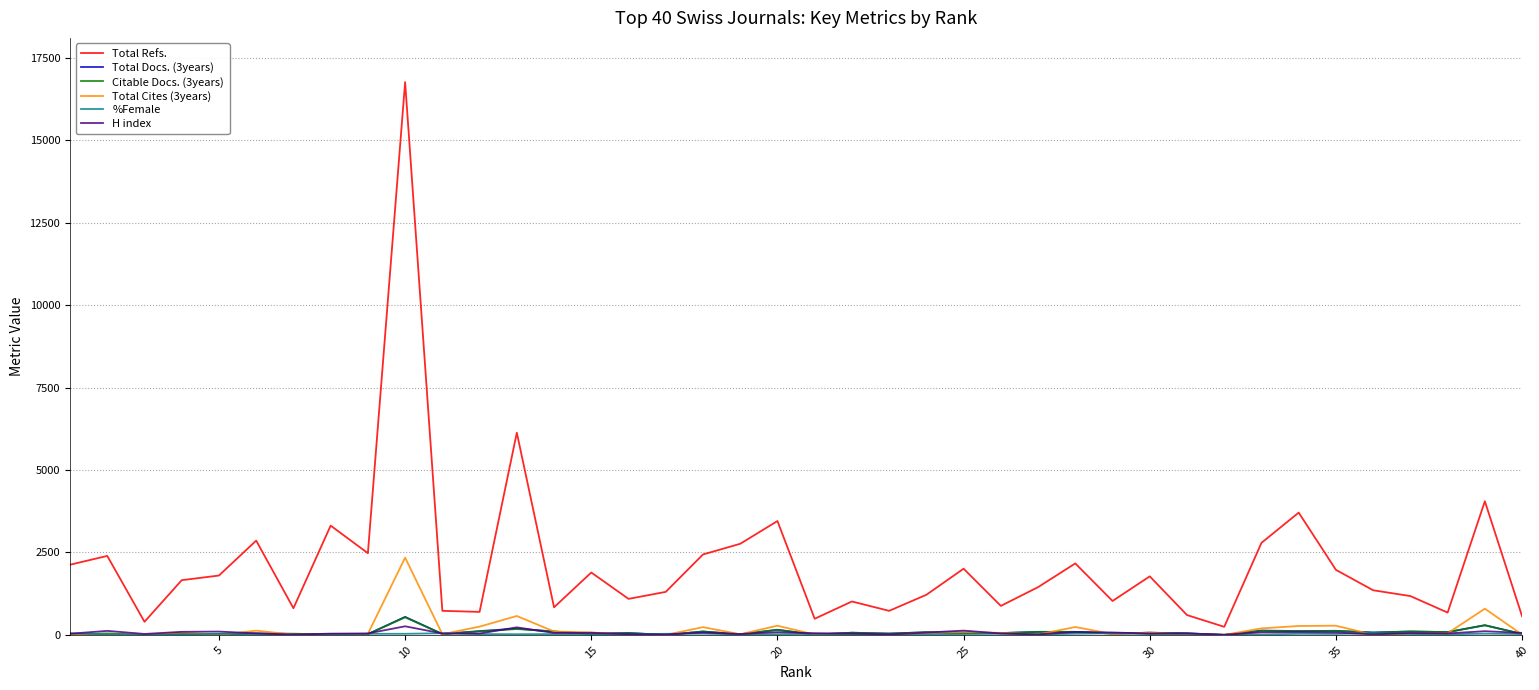

Which series has the widest spread of values?

Total Refs.